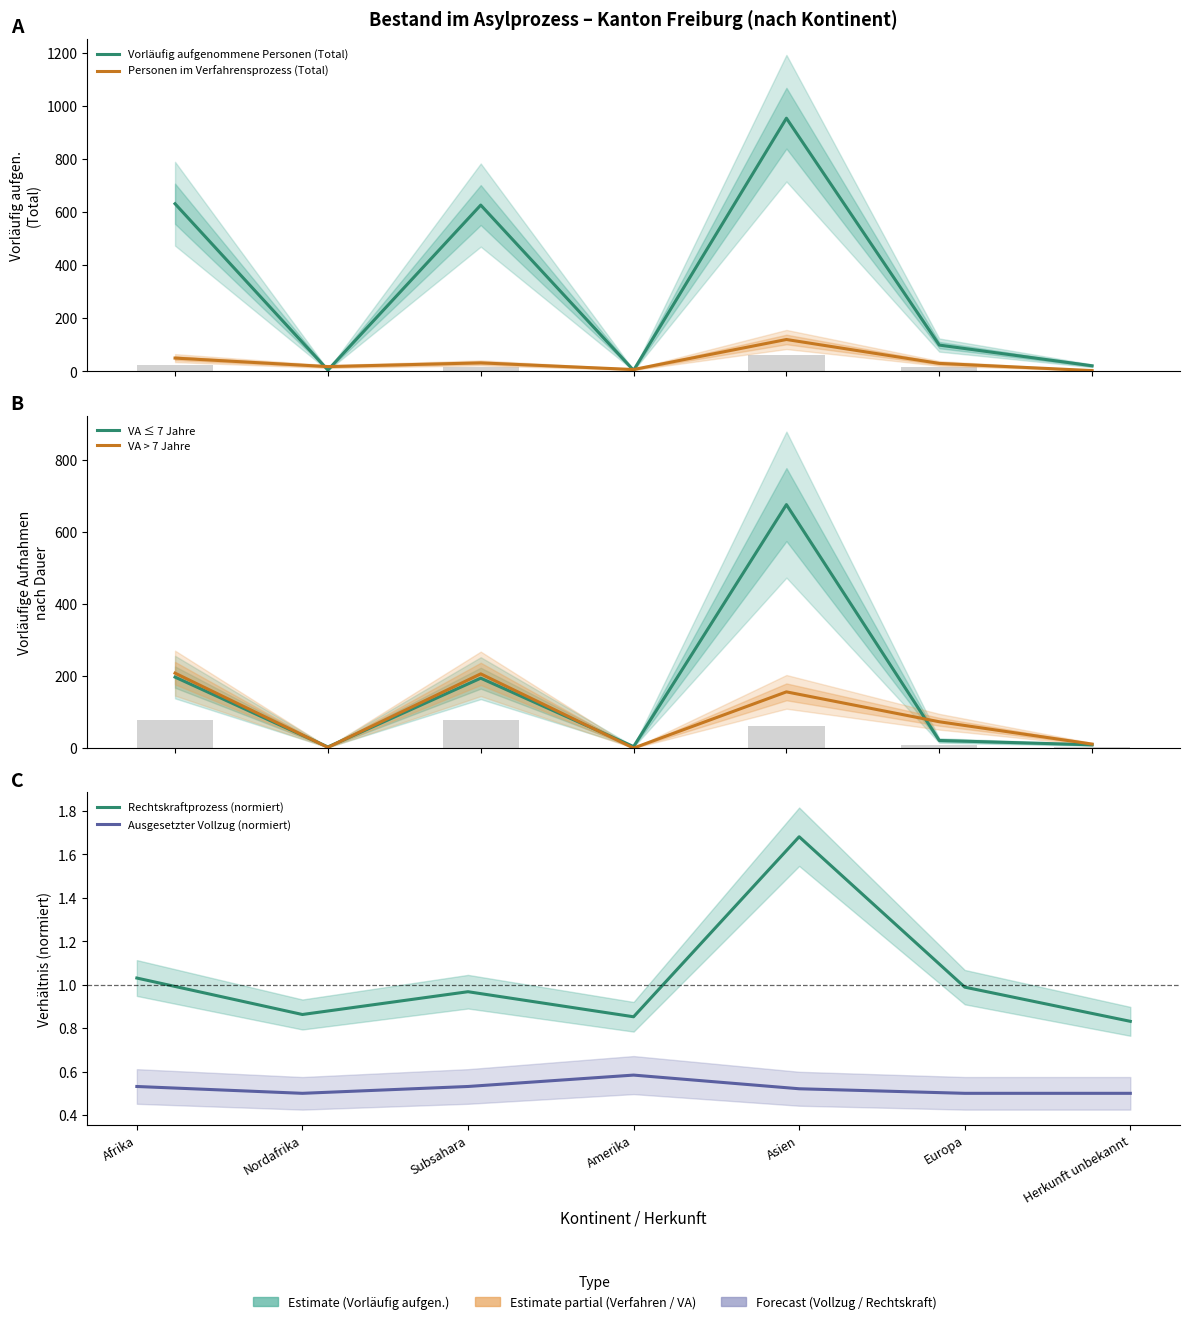

At how many categories does at least one series exceed 197?

3